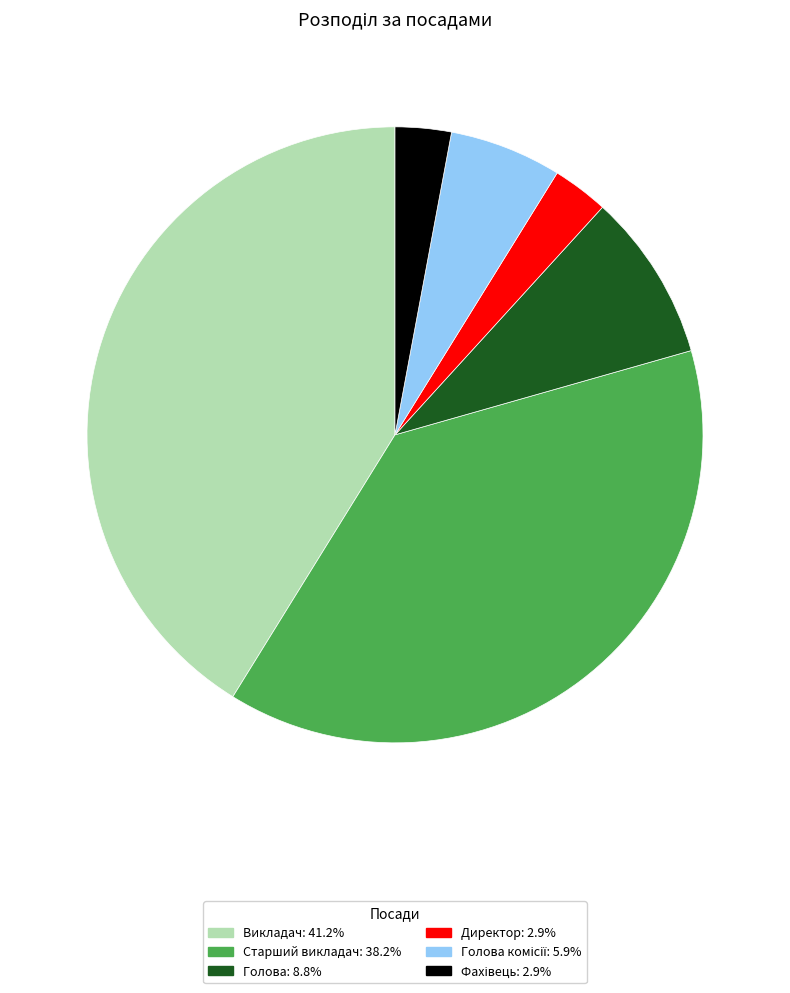

Is there a majority slice in this chart?

No